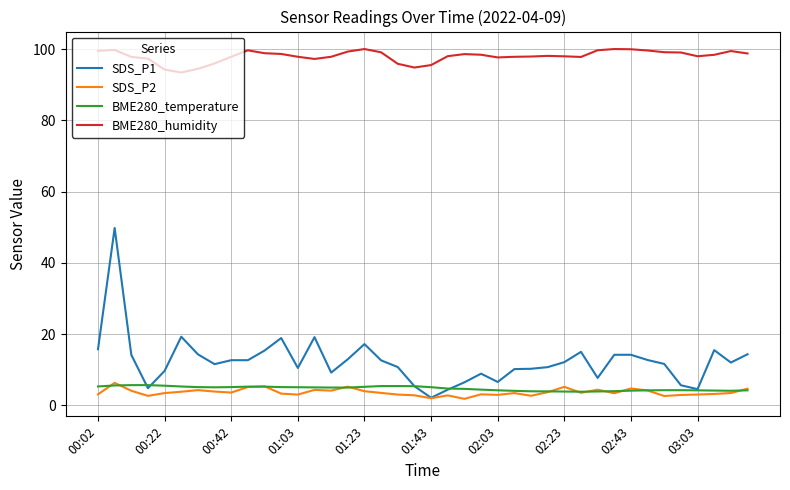

Which series has the largest range (max minus min)?

SDS_P1